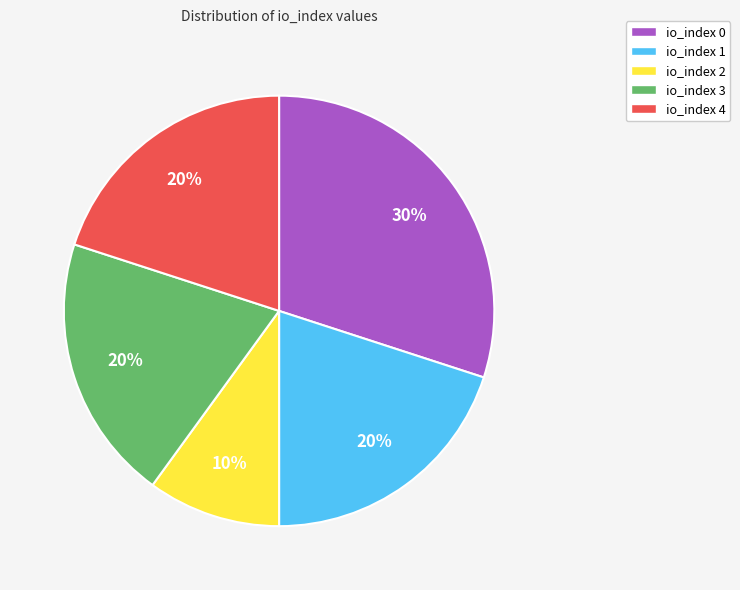

What percentage is the io_index 4 slice, to the nearest percent?

20%